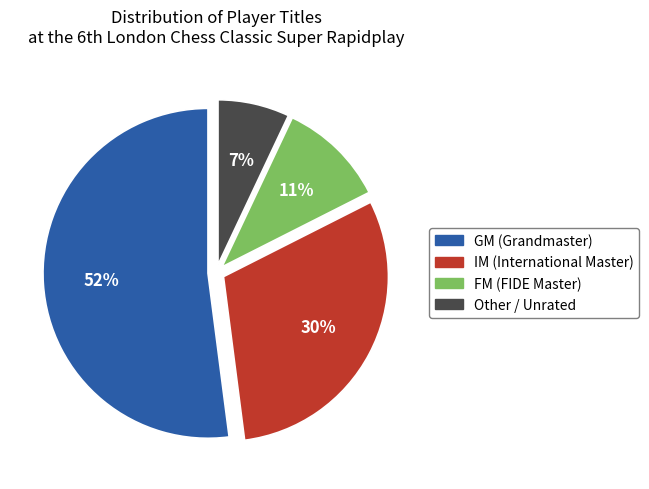

Do IM and FM together represent more than half of the pie?

No